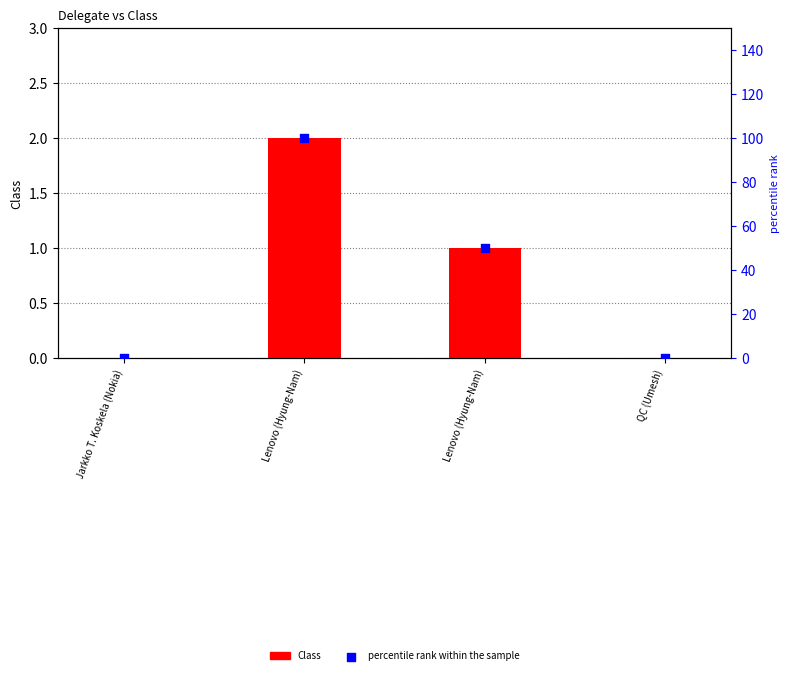

What is the total value across all series at Lenovo (Hyung-Nam)?

102